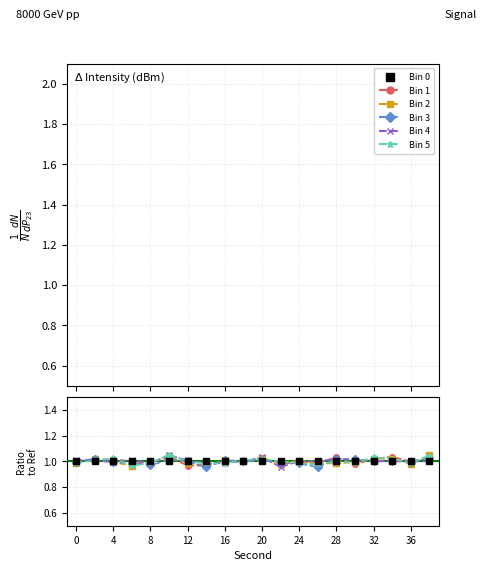

True or false: Bin 1 has a value of 1.7 at 0.

False